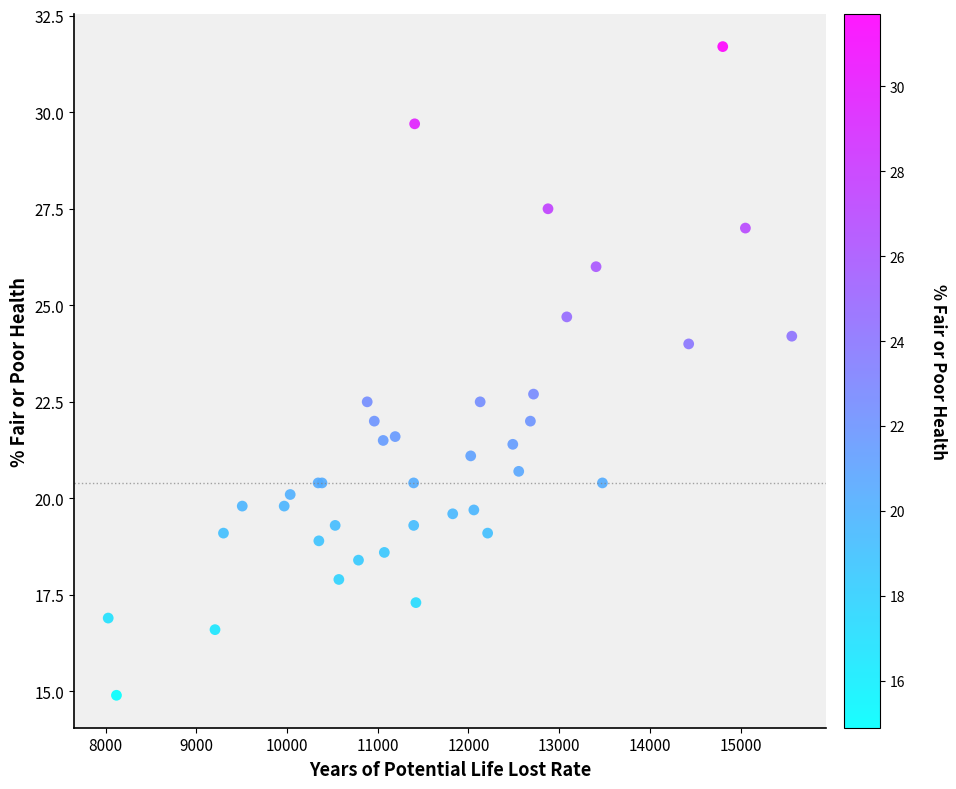

What Y value in the scatter plot is closest to 23?

22.7